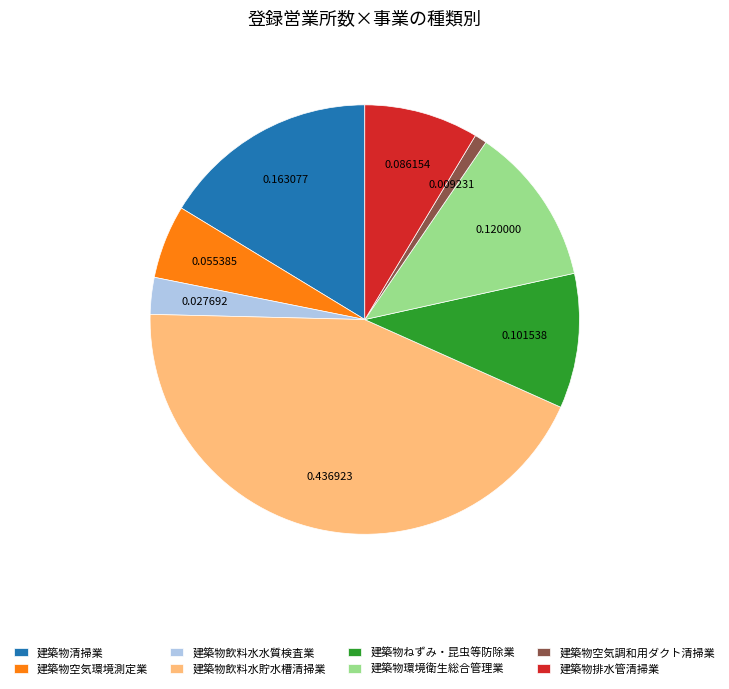

Which category has the biggest portion of the pie?

建築物飲料水貯水槽清掃業